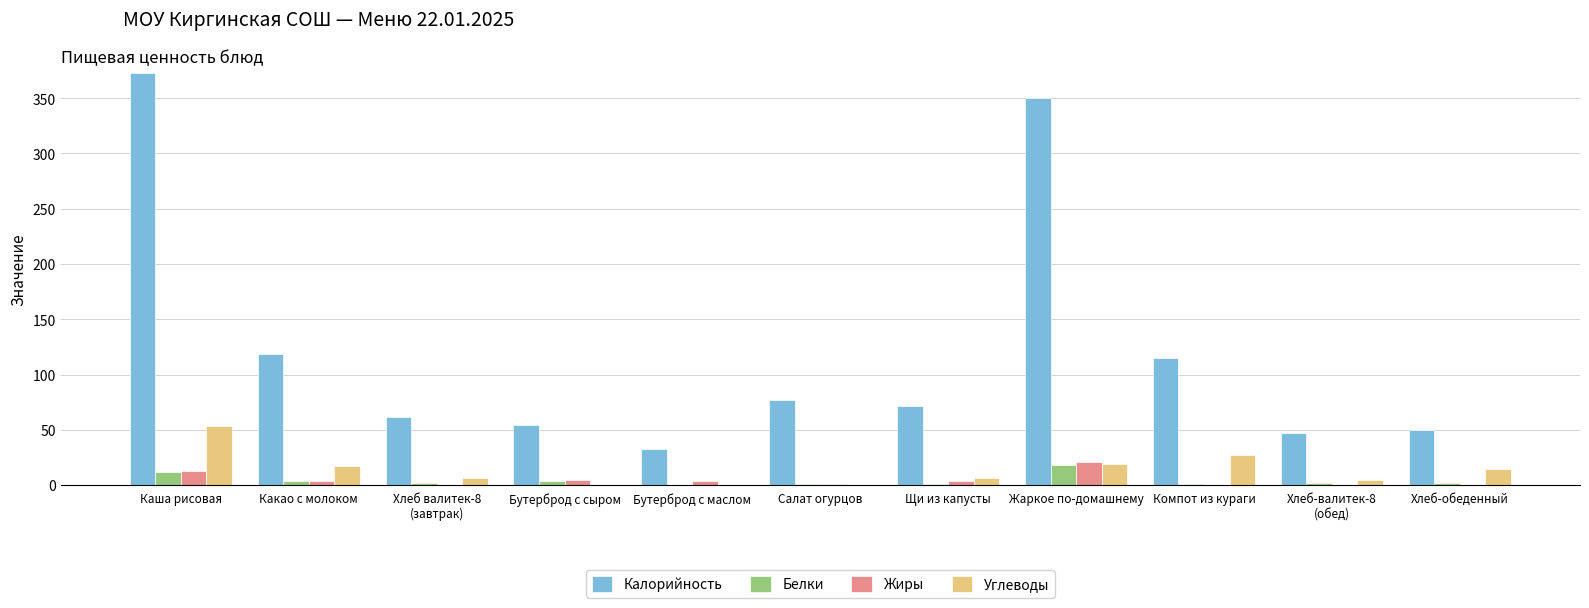

The value of Углеводы at Какао с молоком is 17.6. True or false?

True